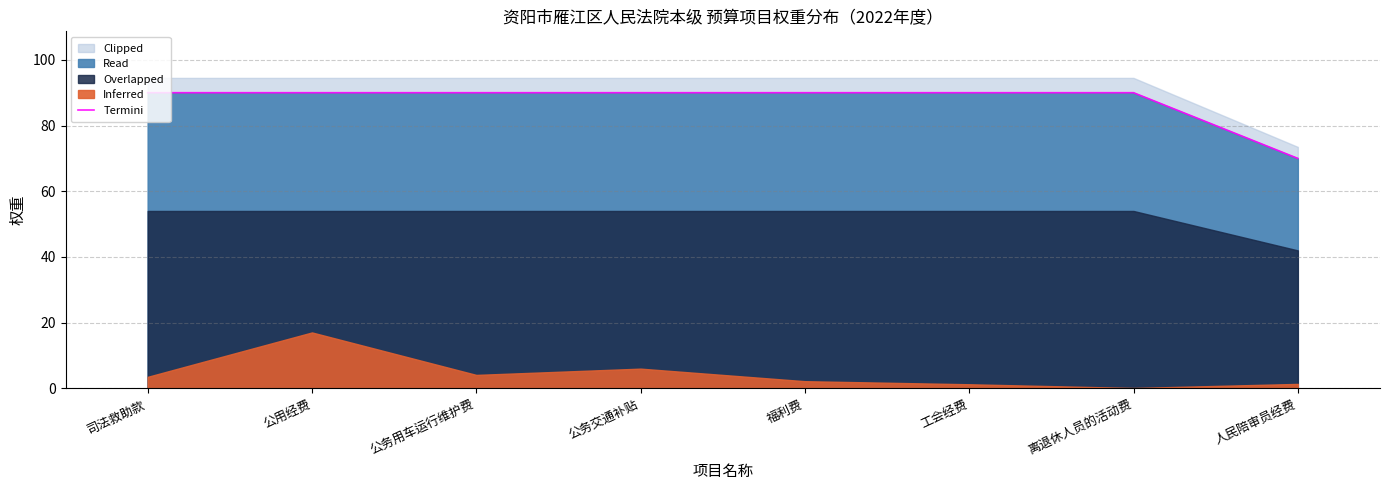

True or false: the data has more than 1 interior local peaks.

False